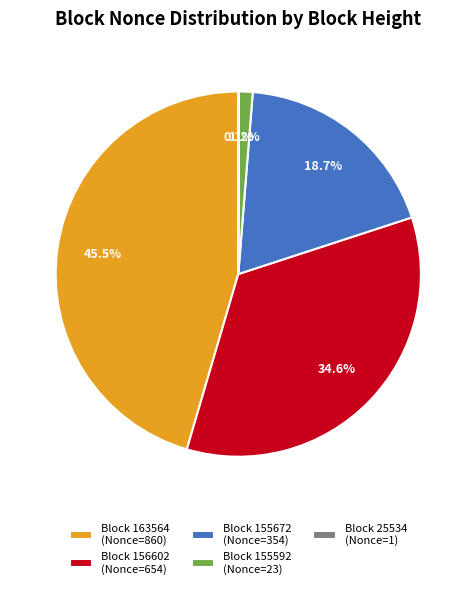

How much of the chart is everything except Block 163564 (Nonce=860)?

54.5%